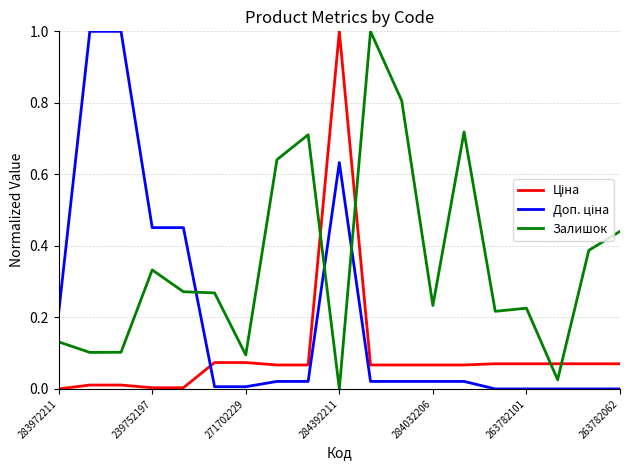

What is the difference between the maximum and minimum values in the Залишок series?

1.0